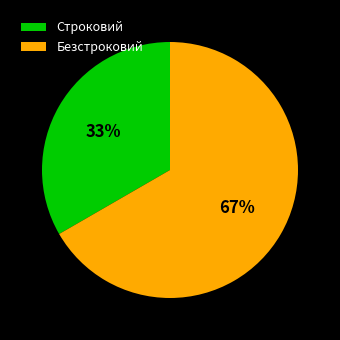

Is the sum of Строковий and Безстроковий greater than half?

Yes